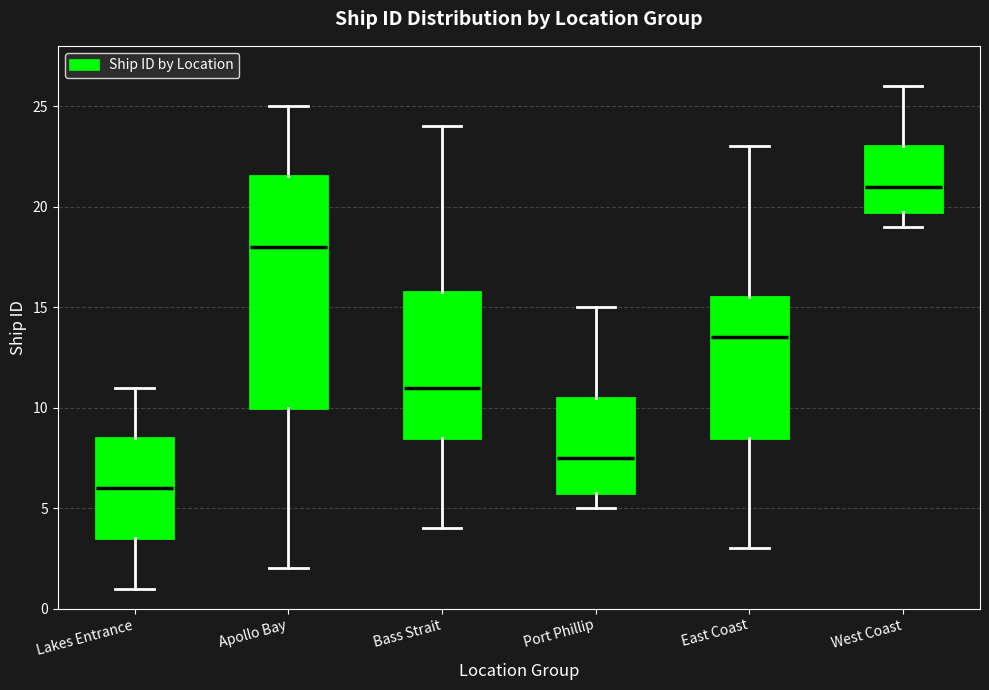

Reading left to right, transcribe this box plot: for each box, give where its median line is, the range the box spans, and where its two whiskers end, as read against the y-axis. The values are not printed on the chart, so give them approximately, as read against the axis.

Lakes Entrance: median 6.0, box 3.5 to 8.5, whiskers 1.0 to 11.0
Apollo Bay: median 18.0, box 10.0 to 21.5, whiskers 2.0 to 25.0
Bass Strait: median 11.0, box 8.5 to 16.0, whiskers 4.0 to 24.0
Port Phillip: median 7.5, box 6.0 to 10.5, whiskers 5.0 to 15.0
East Coast: median 13.5, box 8.5 to 15.5, whiskers 3.0 to 23.0
West Coast: median 21.0, box 20.0 to 23.0, whiskers 19.0 to 26.0